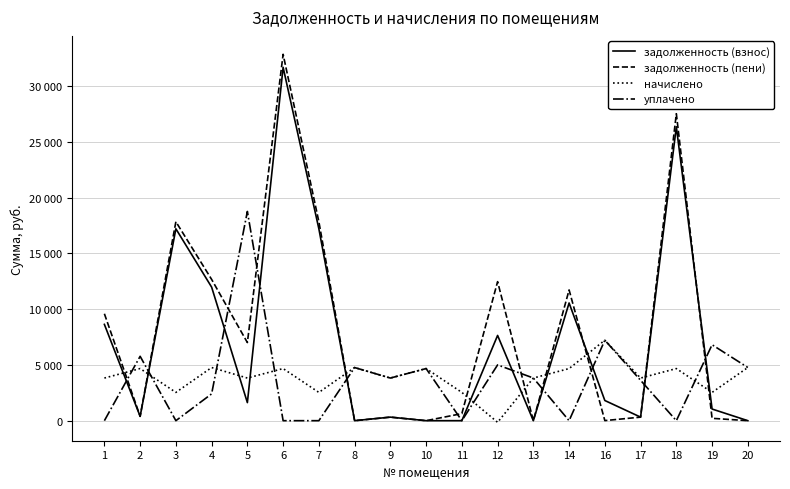

Rank the series by their maximum value, from lowest to highest.

начислено, уплачено, задолженность (взнос), задолженность (пени)